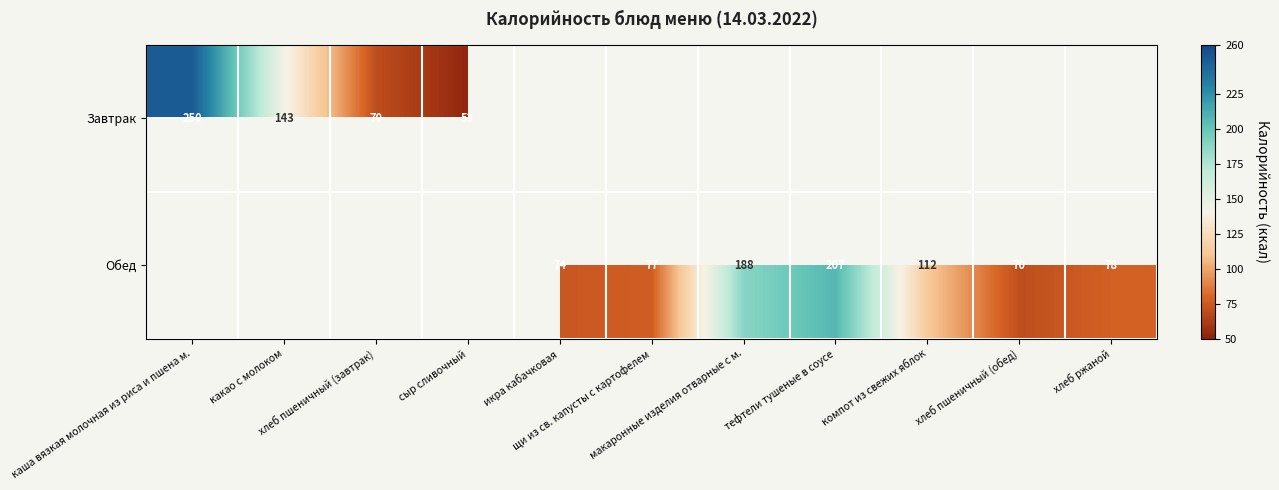

The Обед series shows 78.0 at хлеб ржаной. True or false?

True